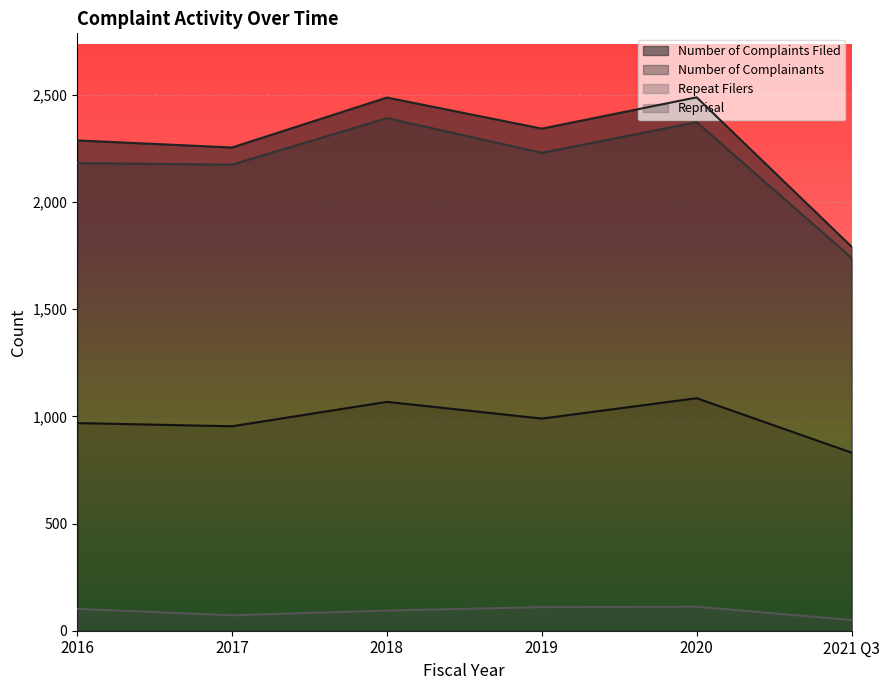

Which category has the lowest value in the Number of Complainants series?

2021 Q3